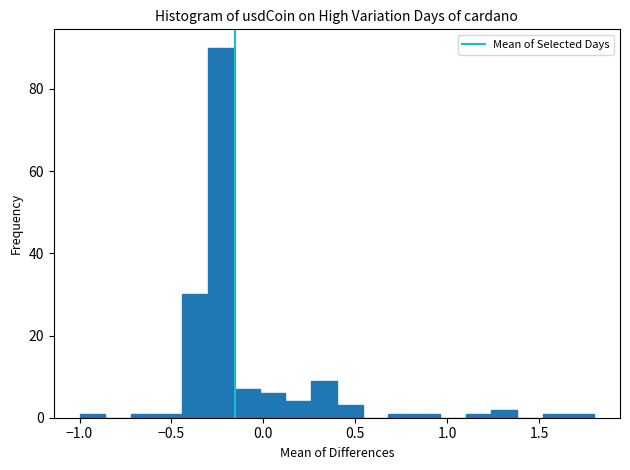

Read against the x-axis, roughly where is the centre of the tallest bar?

-0.25